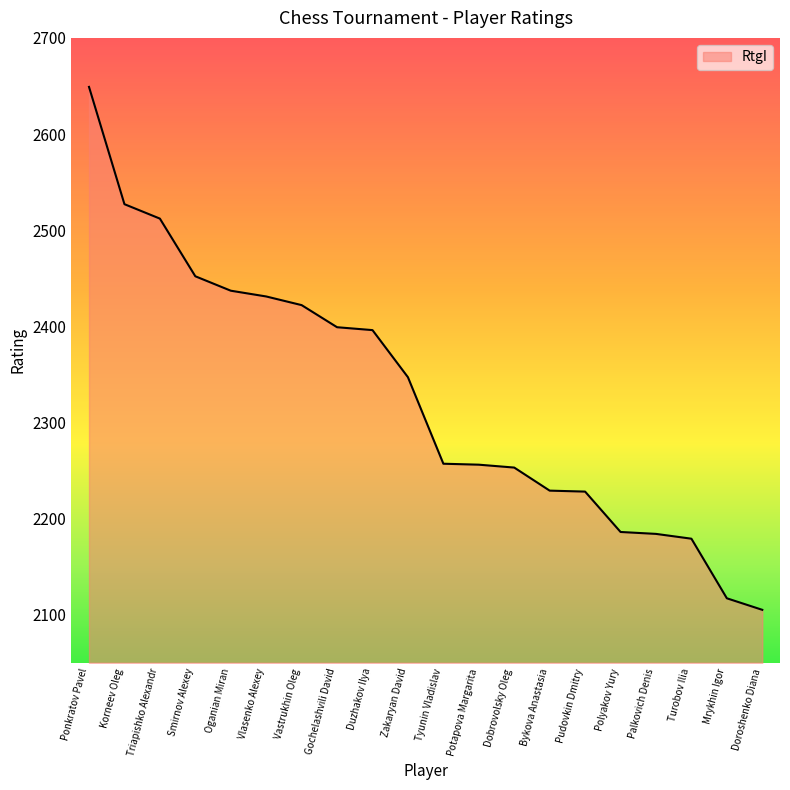

True or false: the data has more than 1 interior local peaks.

False